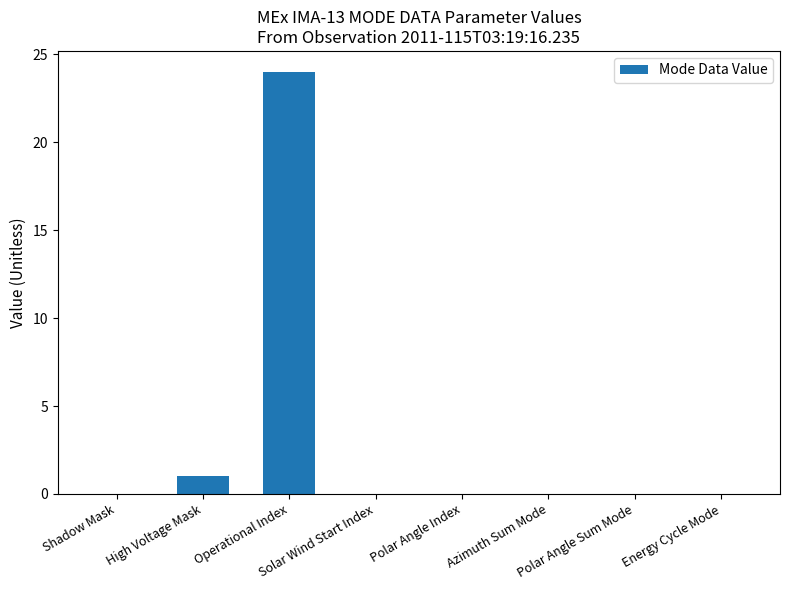

Are the bars horizontal?

No